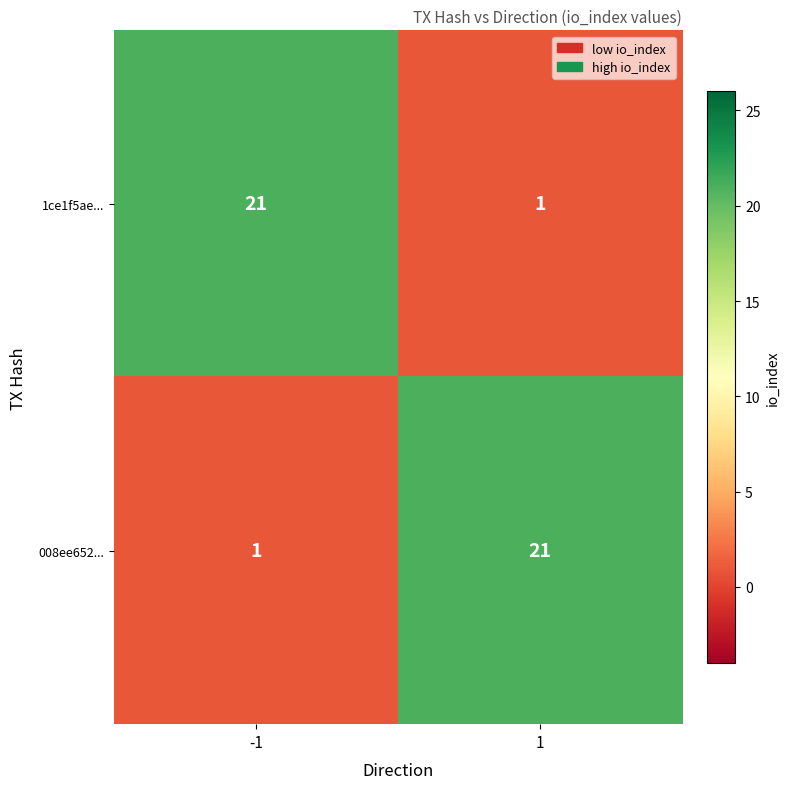

Rank the series at -1 from lowest to highest value.

008ee652..., 1ce1f5ae...